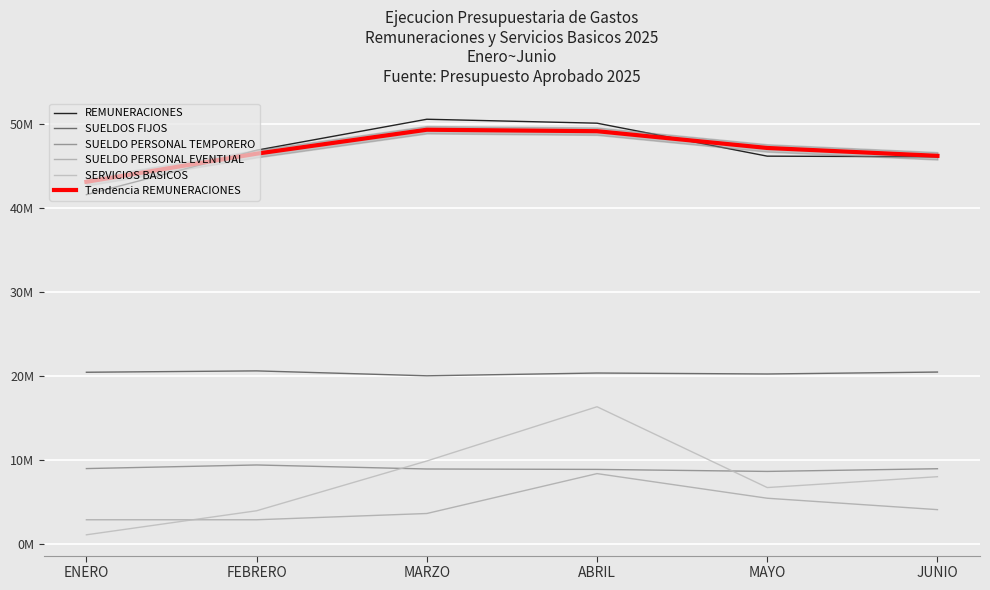

Where is SERVICIOS BASICOS nearest to the value 8745461?

JUNIO